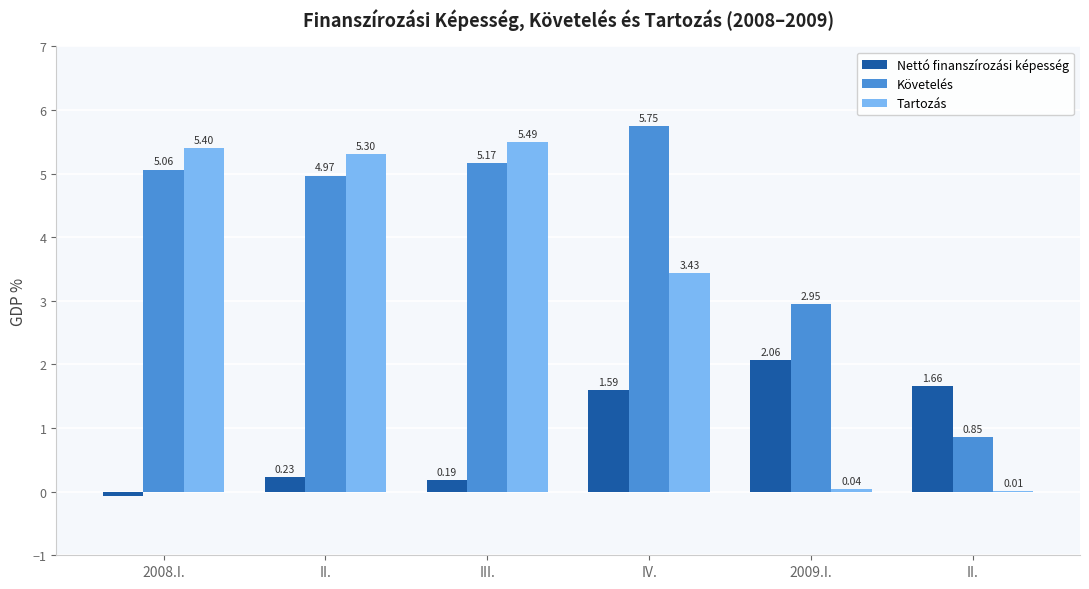

At IV., list the series in order from smallest to largest.

Nettó finanszírozási képesség, Tartozás, Követelés